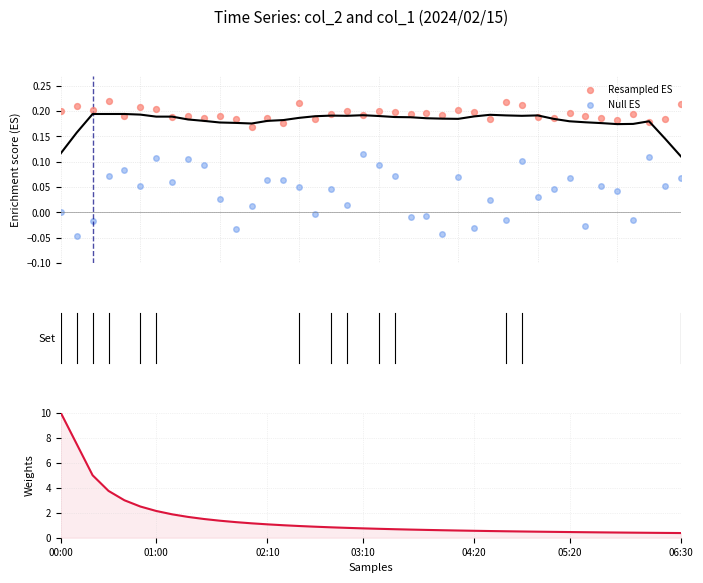

Which series contains the lowest Y value?

Null ES